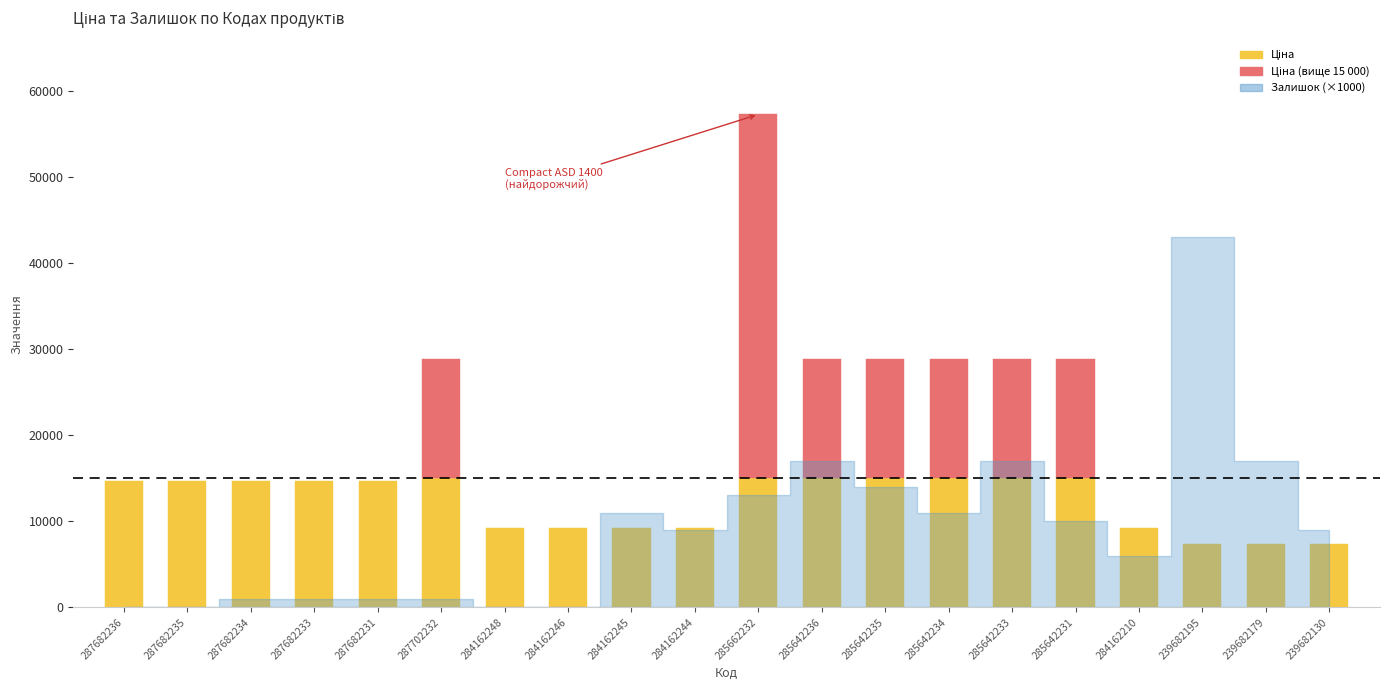

Reading left to right, what are all the values shown in this chart?

Ціна: 287682236=14649.6	287682235=14649.6	287682234=14649.6	287682233=14649.6	287682231=14649.6	287702232=28821.8	284162248=9185.1	284162246=9185.1	284162245=9185.1	284162244=9185.1	285662232=57235.5	285642236=28890.3	285642235=28890.3	285642234=28890.3	285642233=28890.3	285642231=28890.3	284162210=9185.1	239682195=7360.2	239682179=7360.2	239682130=7360.2
Доп. ціна: 287682236=14649.6	287682235=14649.6	287682234=14649.6	287682233=14649.6	287682231=14649.6	287702232=28821.8	284162248=9185.1	284162246=9185.1	284162245=9185.1	284162244=9185.1	285662232=57235.5	285642236=28890.3	285642235=28890.3	285642234=28890.3	285642233=28890.3	285642231=28890.3	284162210=9185.1	239682195=7360.2	239682179=7360.2	239682130=7360.2
Залишок: 287682236=0.0	287682235=0.0	287682234=1.0	287682233=1.0	287682231=1.0	287702232=1.0	284162248=0.0	284162246=0.0	284162245=11.0	284162244=9.0	285662232=13.0	285642236=17.0	285642235=14.0	285642234=11.0	285642233=17.0	285642231=10.0	284162210=6.0	239682195=43.0	239682179=17.0	239682130=9.0